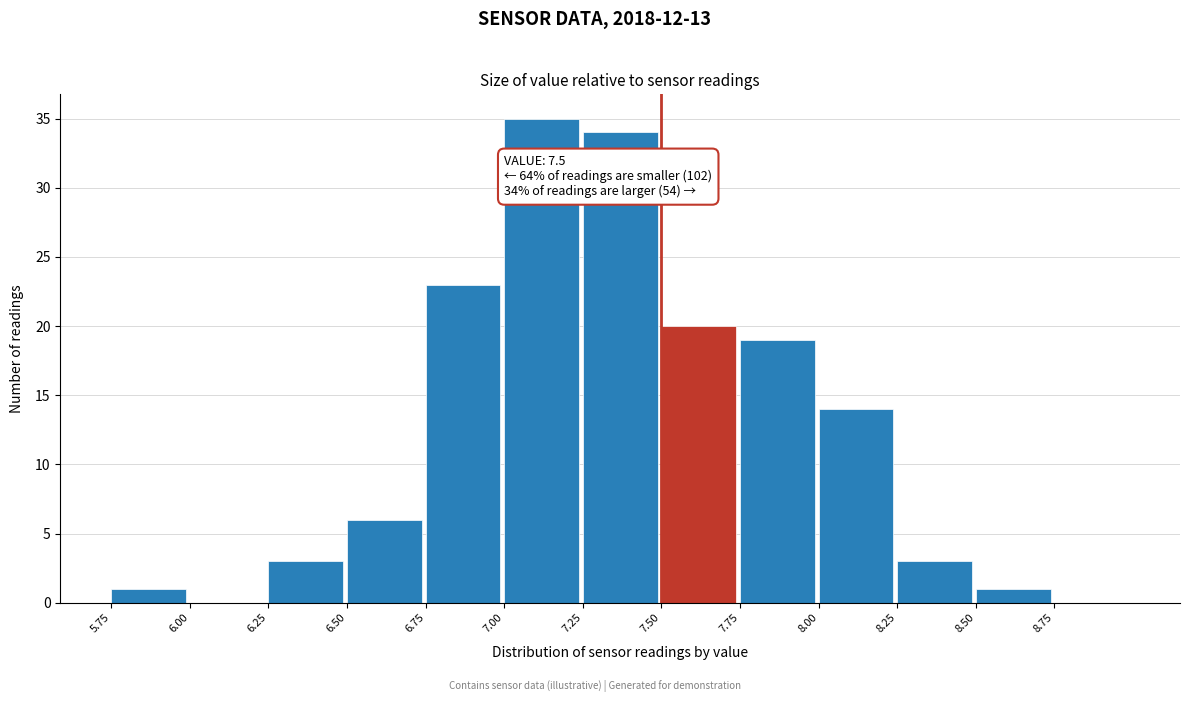

Which range on the x-axis has the tallest bar?

7.00 to 7.25